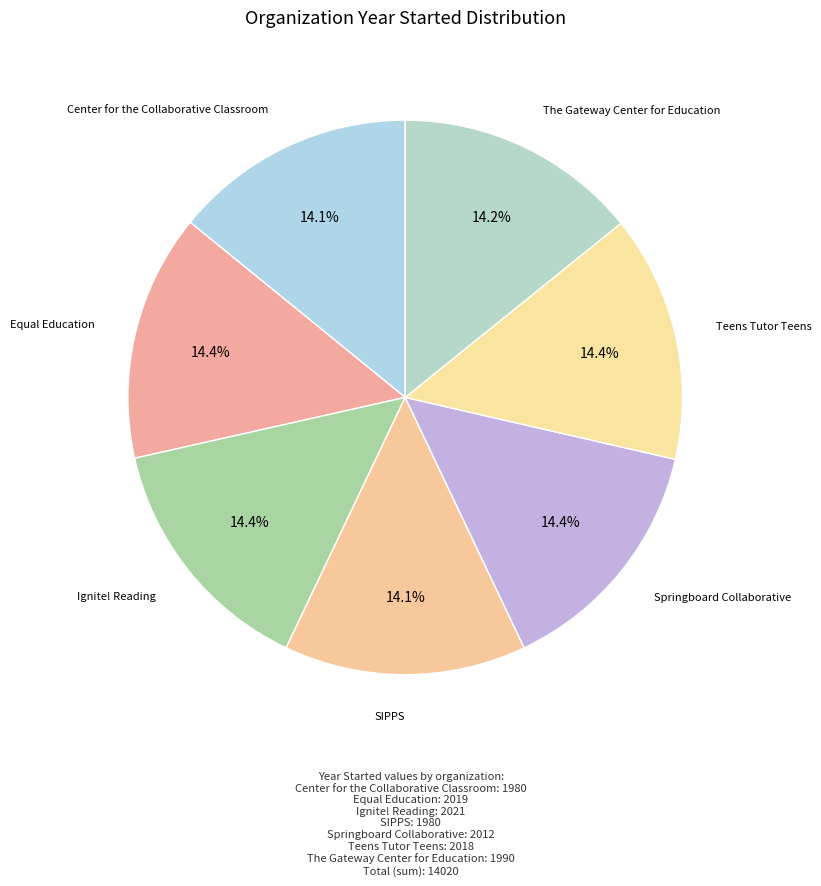

Count the number of slices in the pie.

7